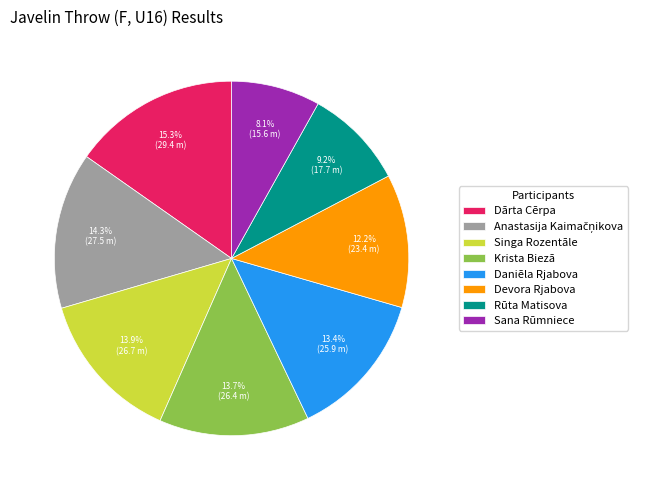

How many slices are in this pie chart?

8